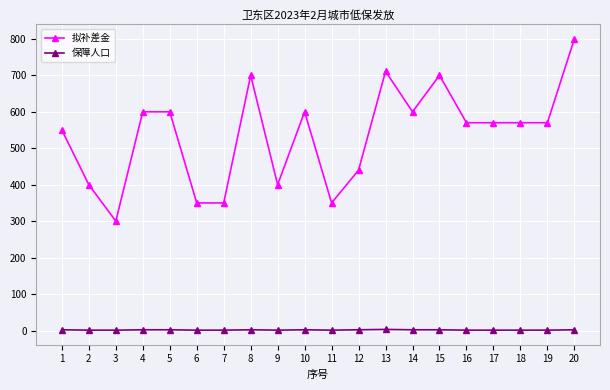

Between 3 and 16, which series saw the biggest shift?

拟补差金